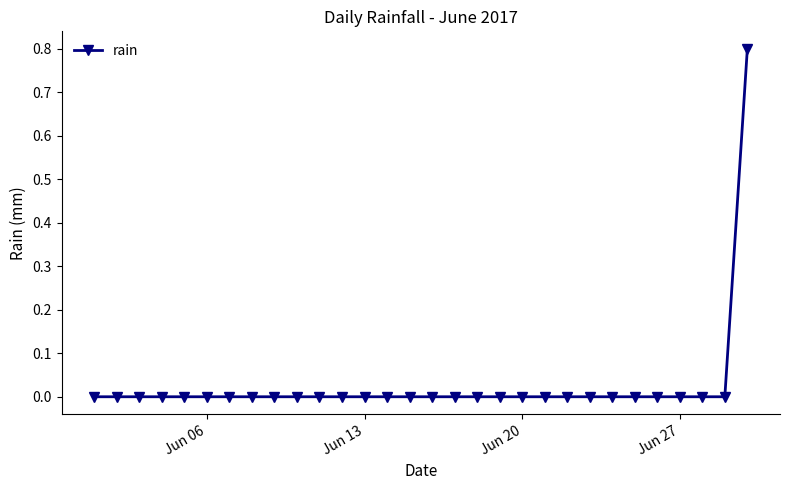

Does the chart display data point markers on the line(s)?

Yes